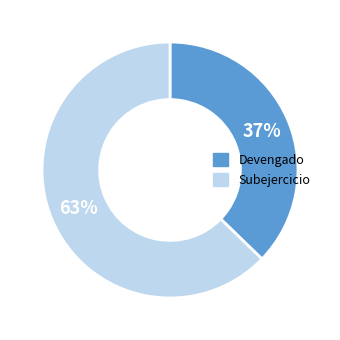

Is the sum of Devengado and Subejercicio greater than half?

Yes